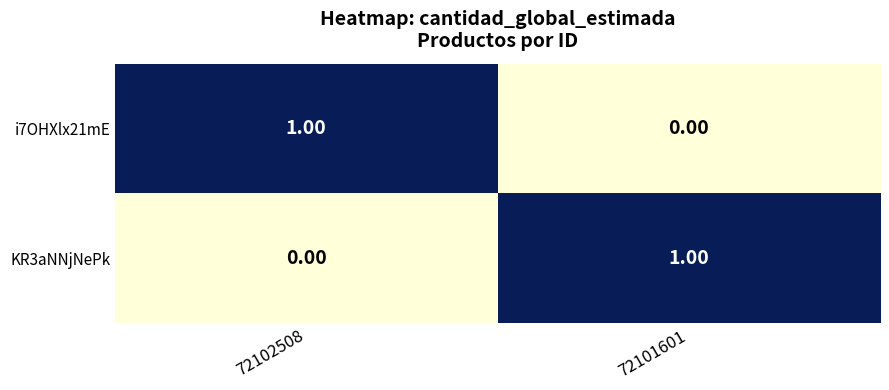

Rank the categories by KR3aNNjNePk value from lowest to highest.

72102508, 72101601